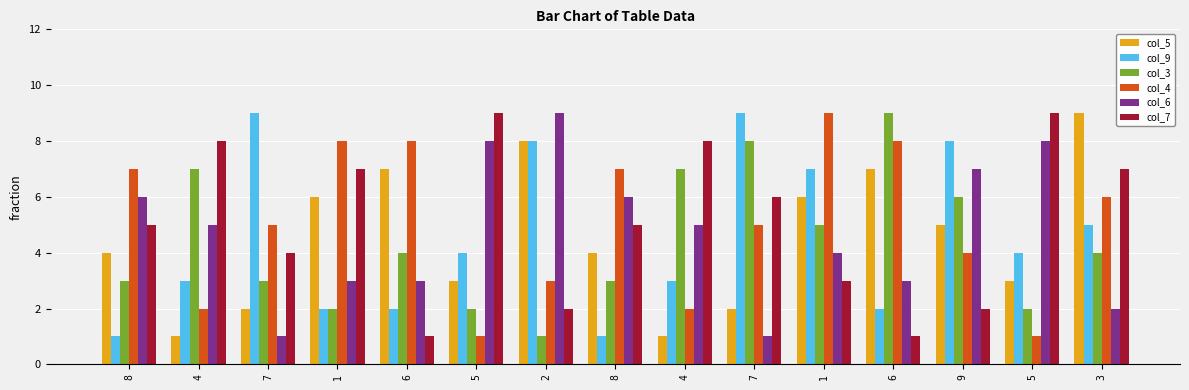

What is the value of the col_6 bar at the 3rd from the left?

1